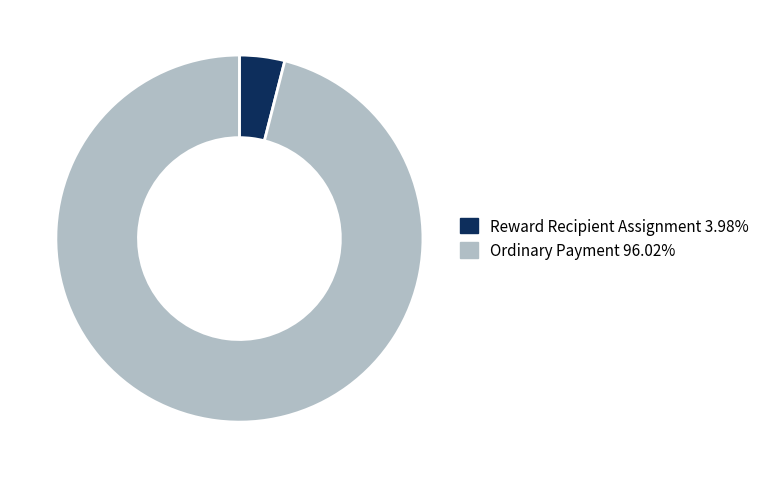

Count the number of slices in the pie.

2